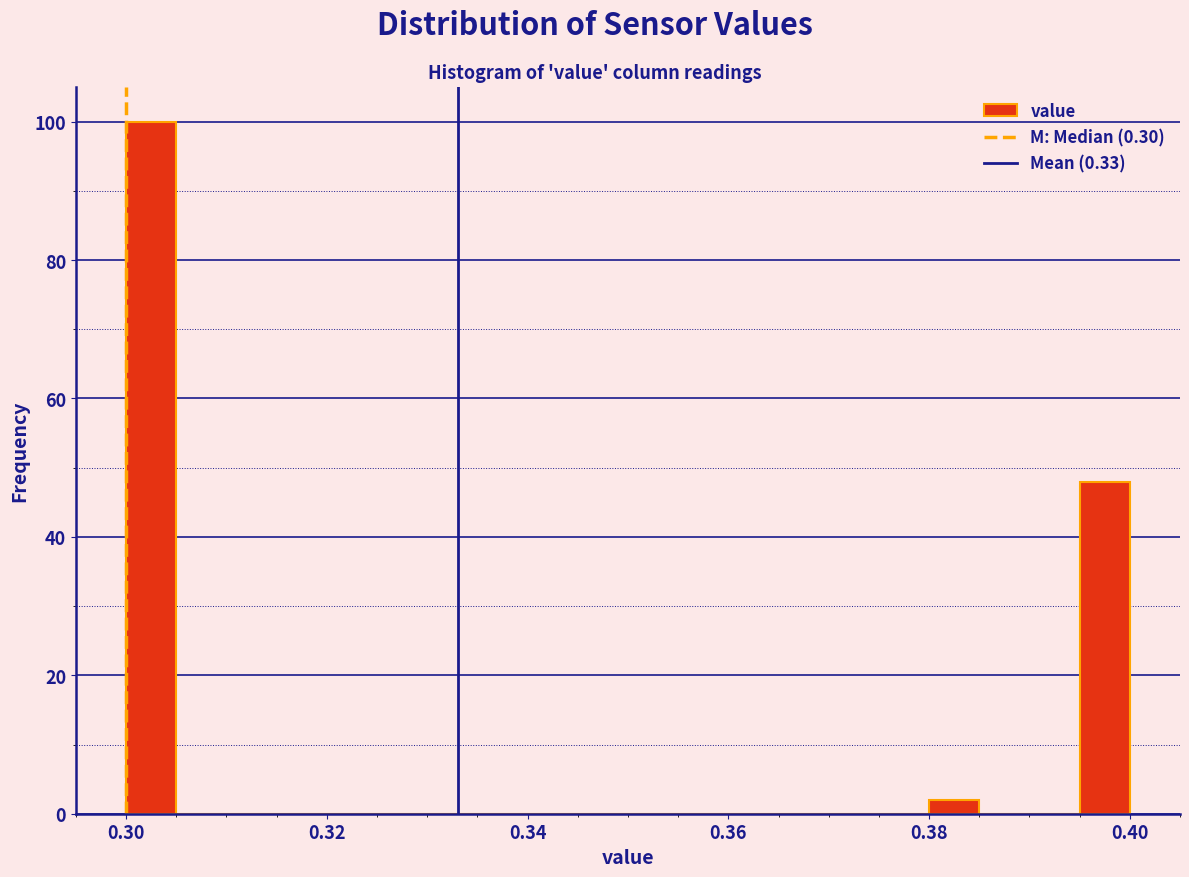

Around what value on the x-axis is the tallest bar? Give the approximate position of its centre, as read against the axis.

0.302